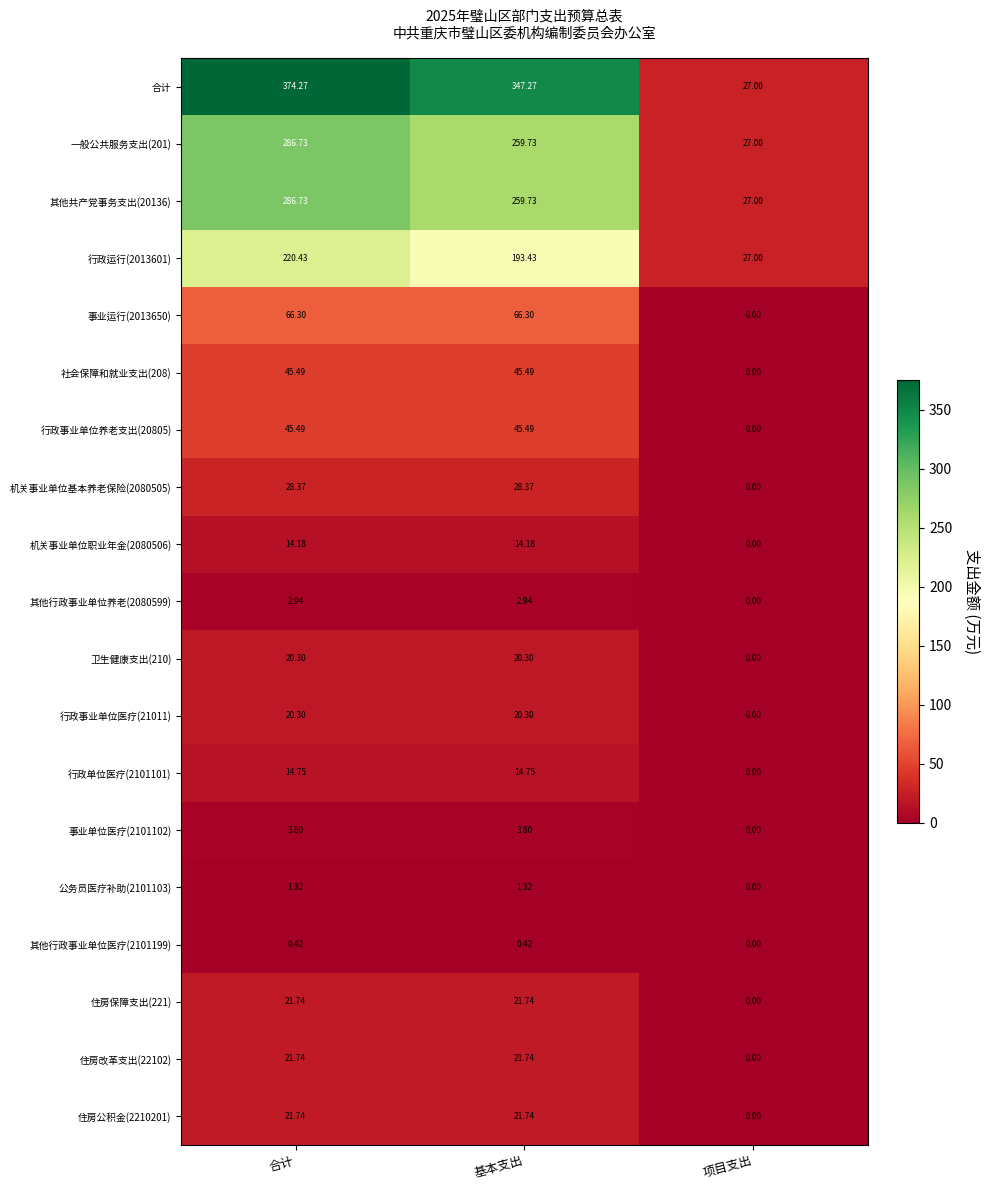

Which series has the largest total across all categories?

合计